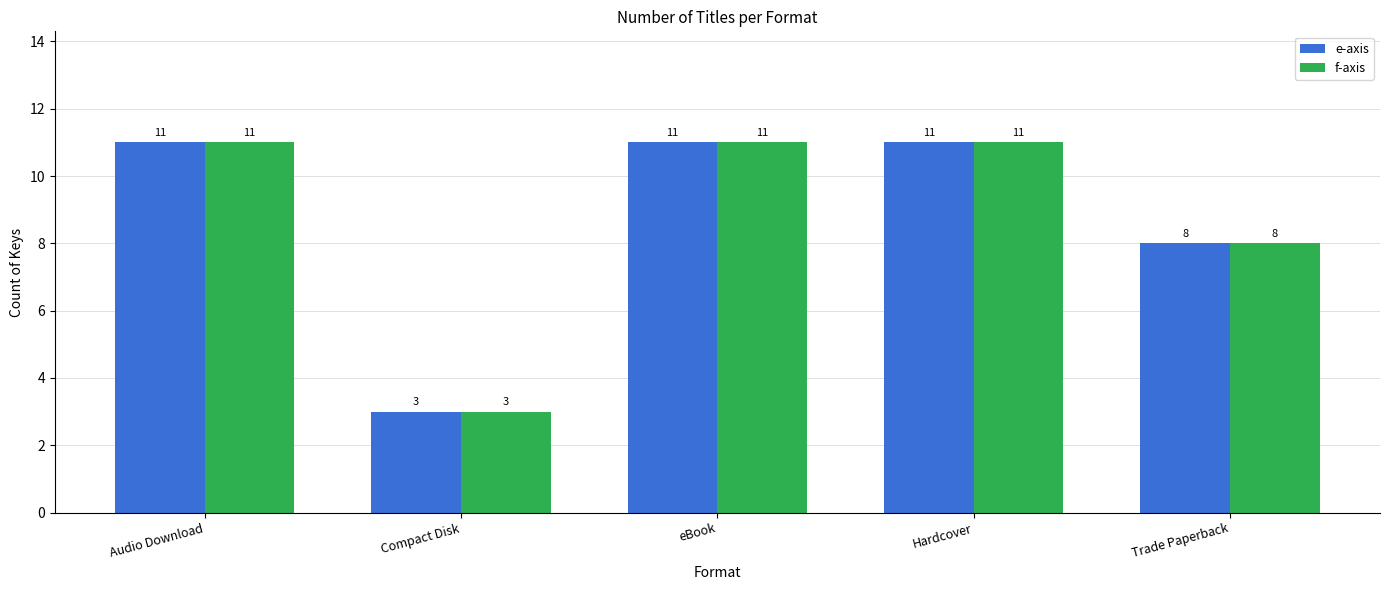

Where is f-axis nearest to the value 7?

Trade Paperback